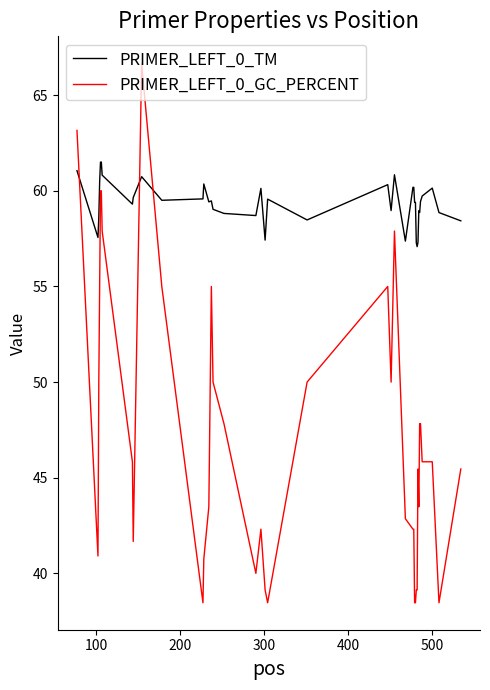

What is the minimum value shown in the chart?

38.5